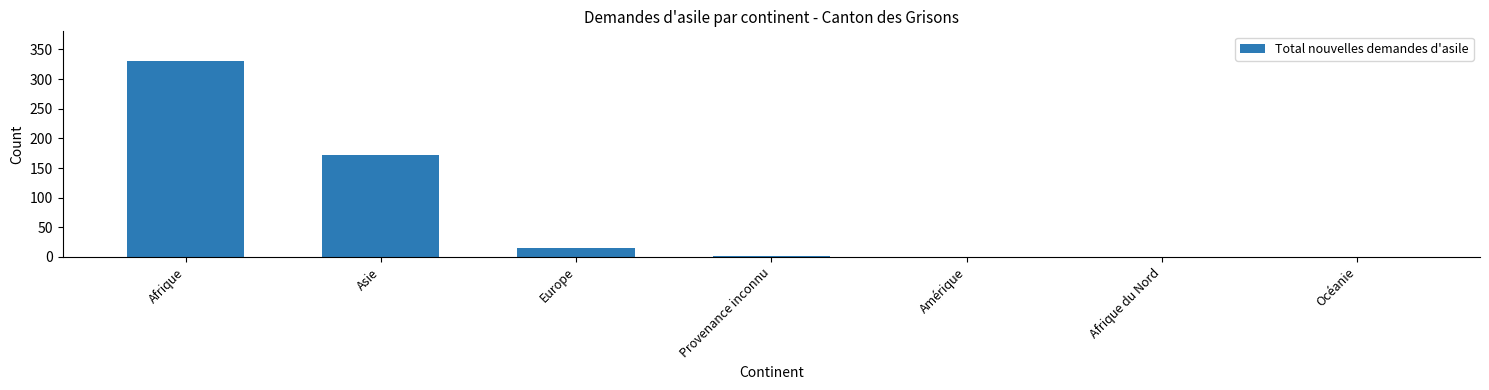

How many series are shown in this chart?

1